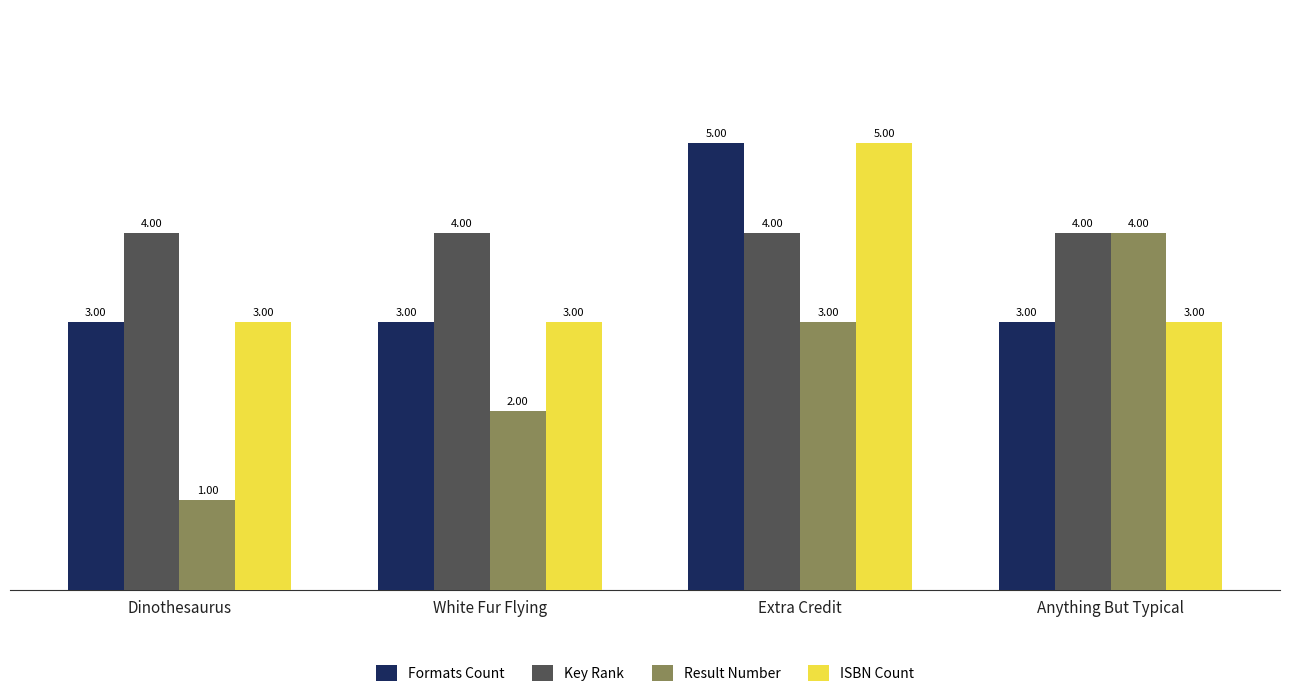

What are all the series names shown in the legend?

Formats Count, Key Rank, Result Number, ISBN Count